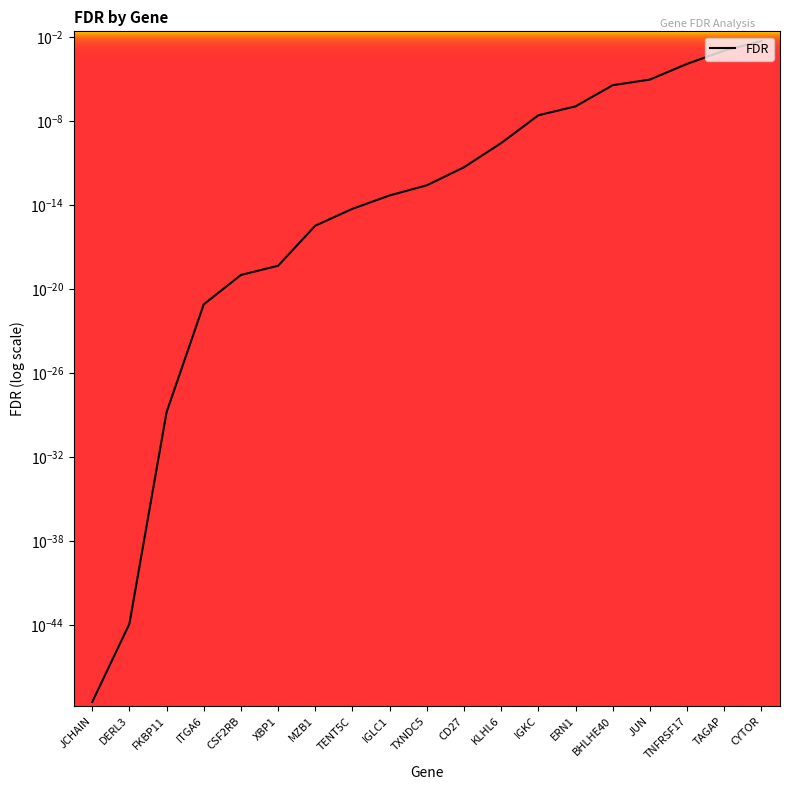

Is it true that the value at BHLHE40 is 0.0?

False